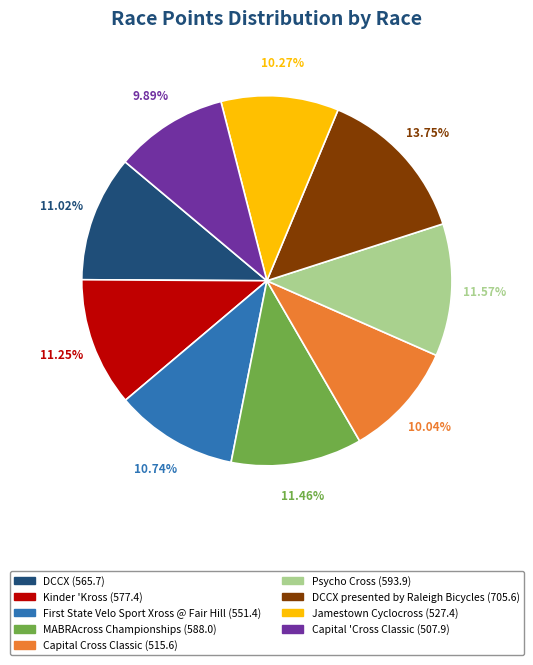

To the nearest percent, what is the difference between the largest and smallest slice percentages?

4%